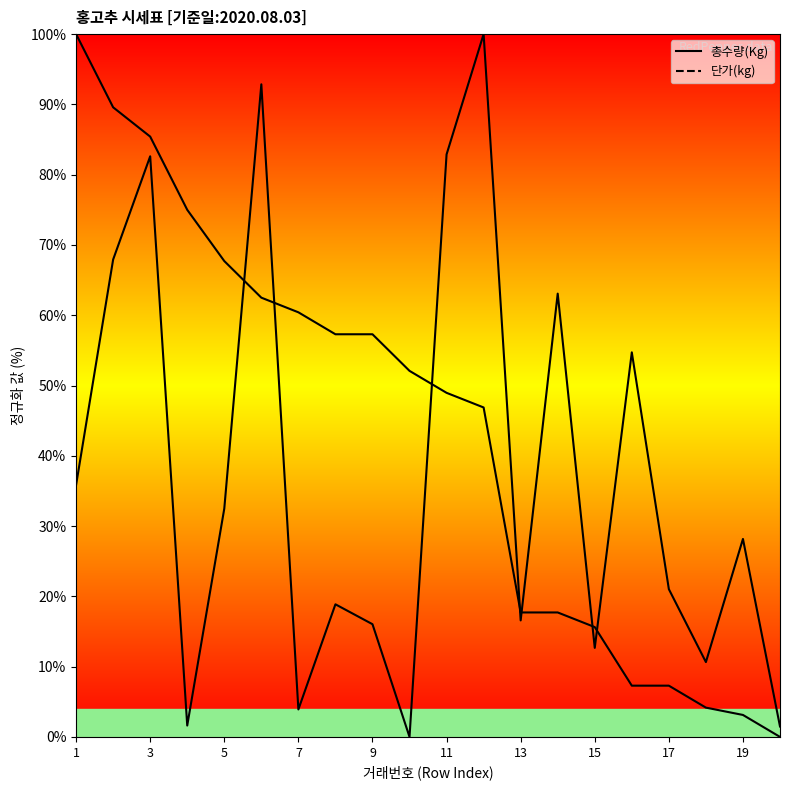

Rank the series by their maximum value, from highest to lowest.

총수량(Kg), 단가(kg)